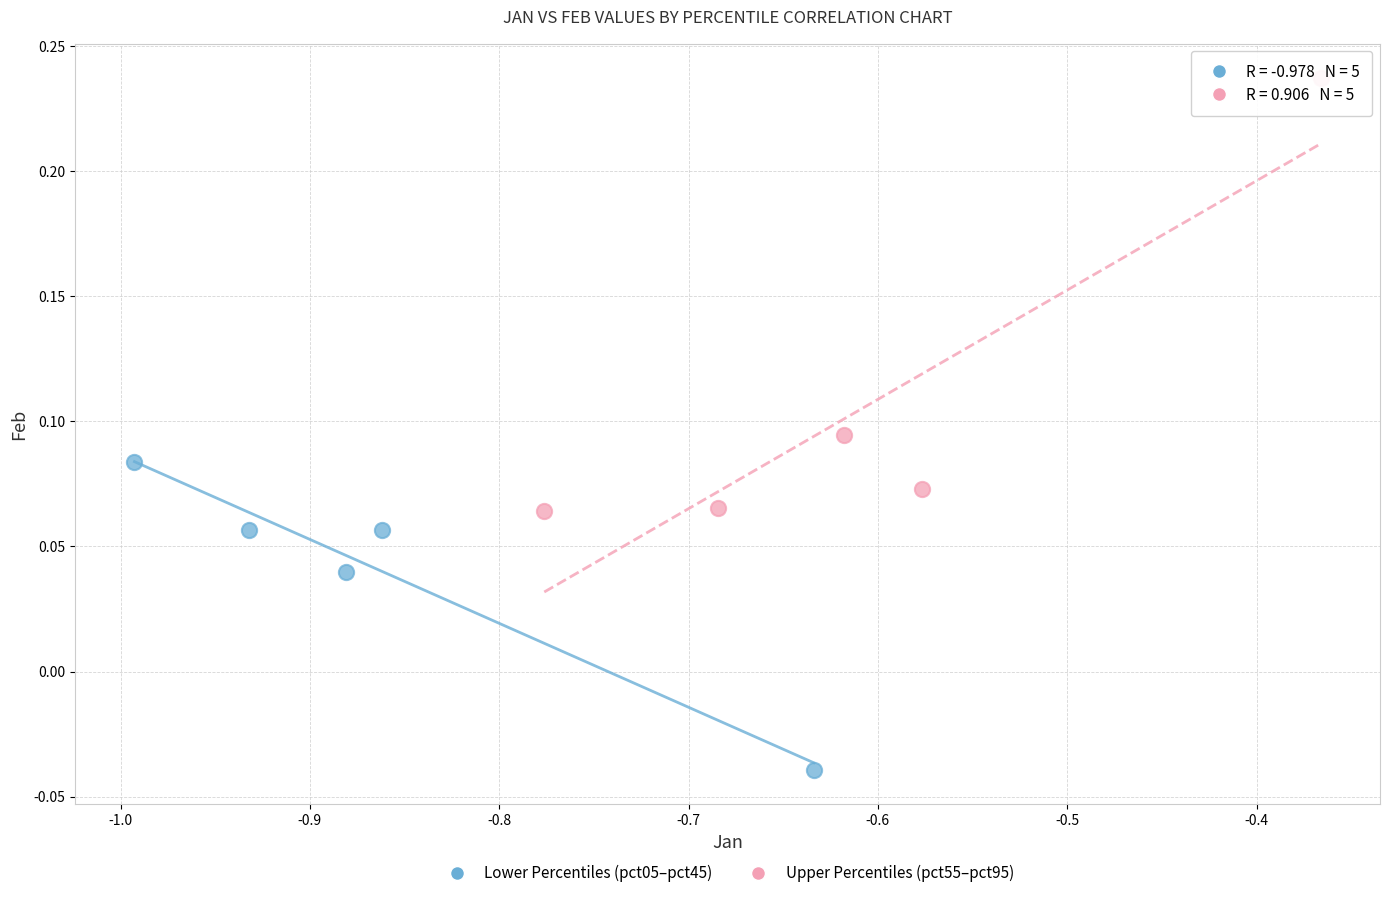

What are all the series names shown in the legend?

Lower Percentiles (pct05–pct45), Upper Percentiles (pct55–pct95)